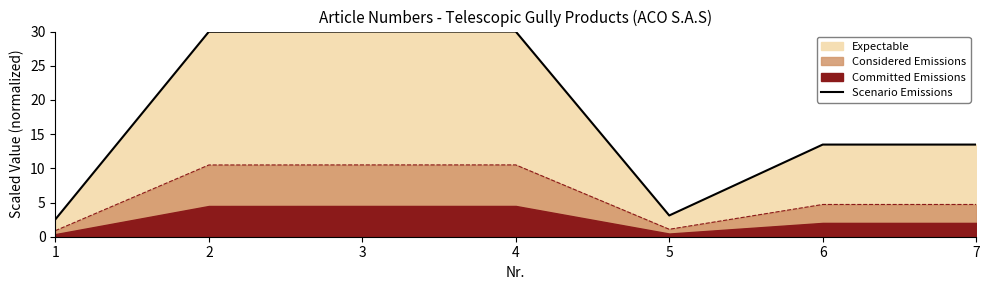

At which category does the data reach its first local valley?

5